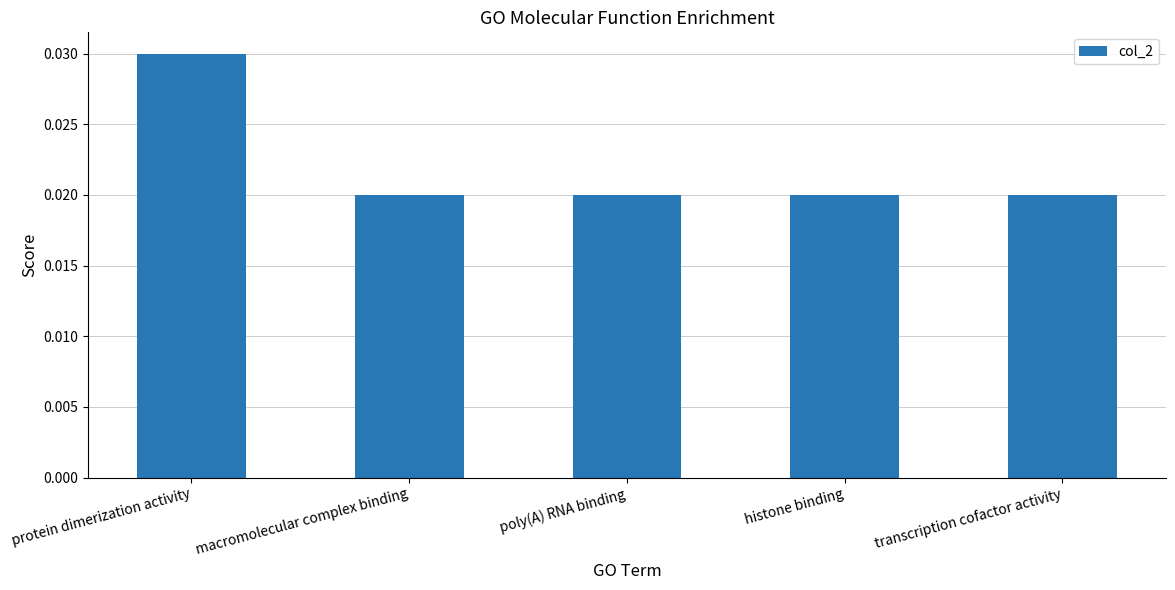

How many values are between 0 and 1?

5